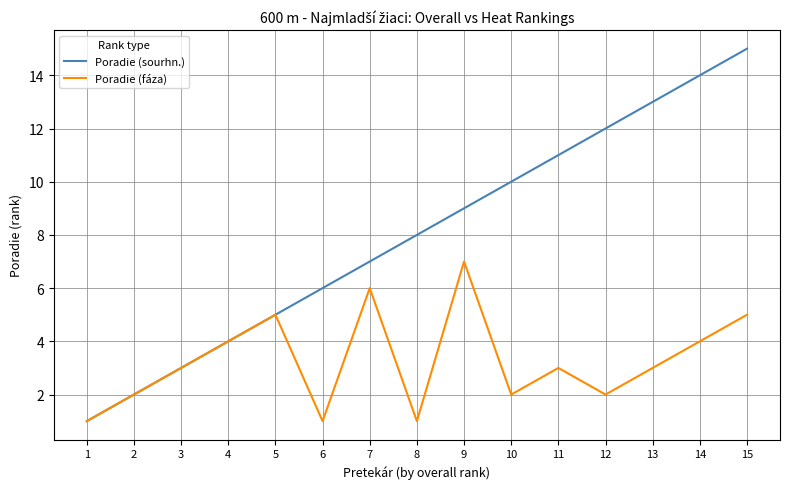

Read the Poradie (fáza) value at 1.

1